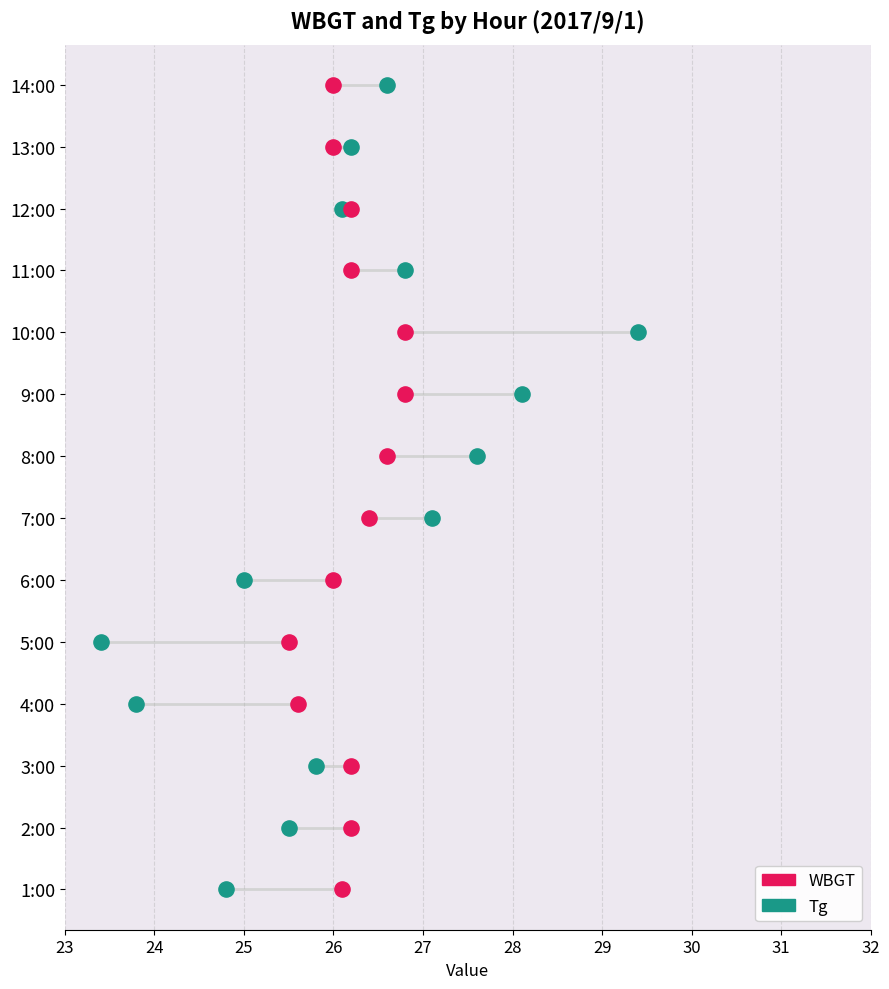

What are all the series names shown in the legend?

WBGT, Tg